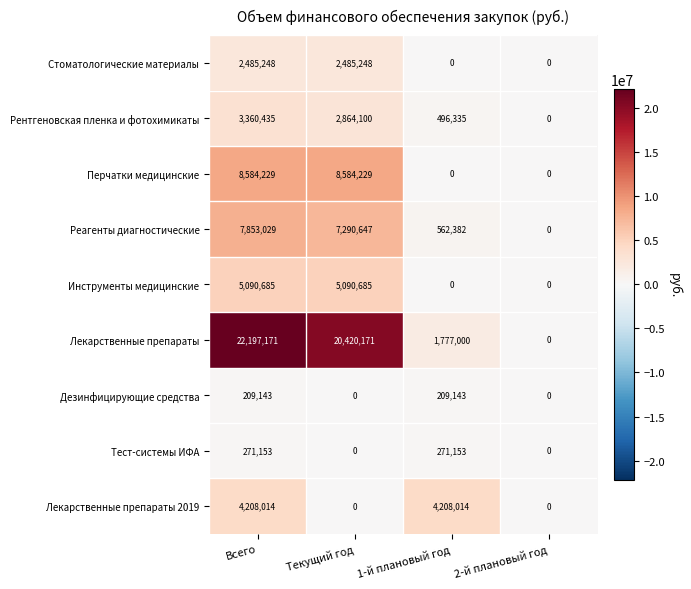

Between Всего and Текущий год, which series saw the biggest shift?

Лекарственные препараты 2019